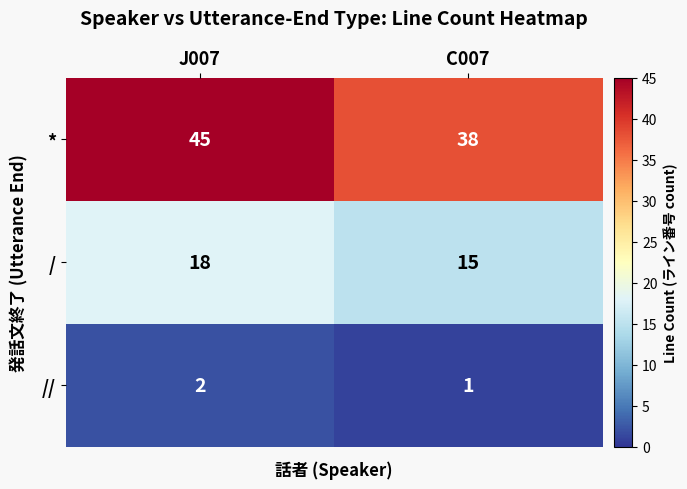

Reading left to right, extract all data points from this chart.

*: 45	38
/: 18	15
//: 2	1